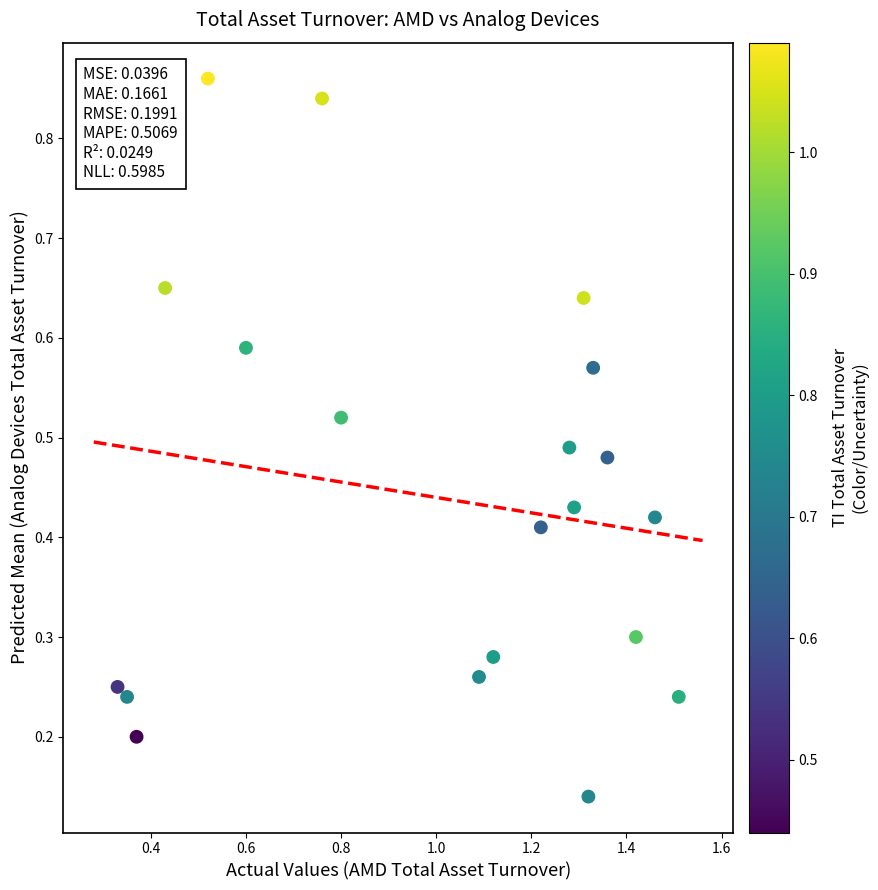

What is the range of X values (max minus min)?

1.2